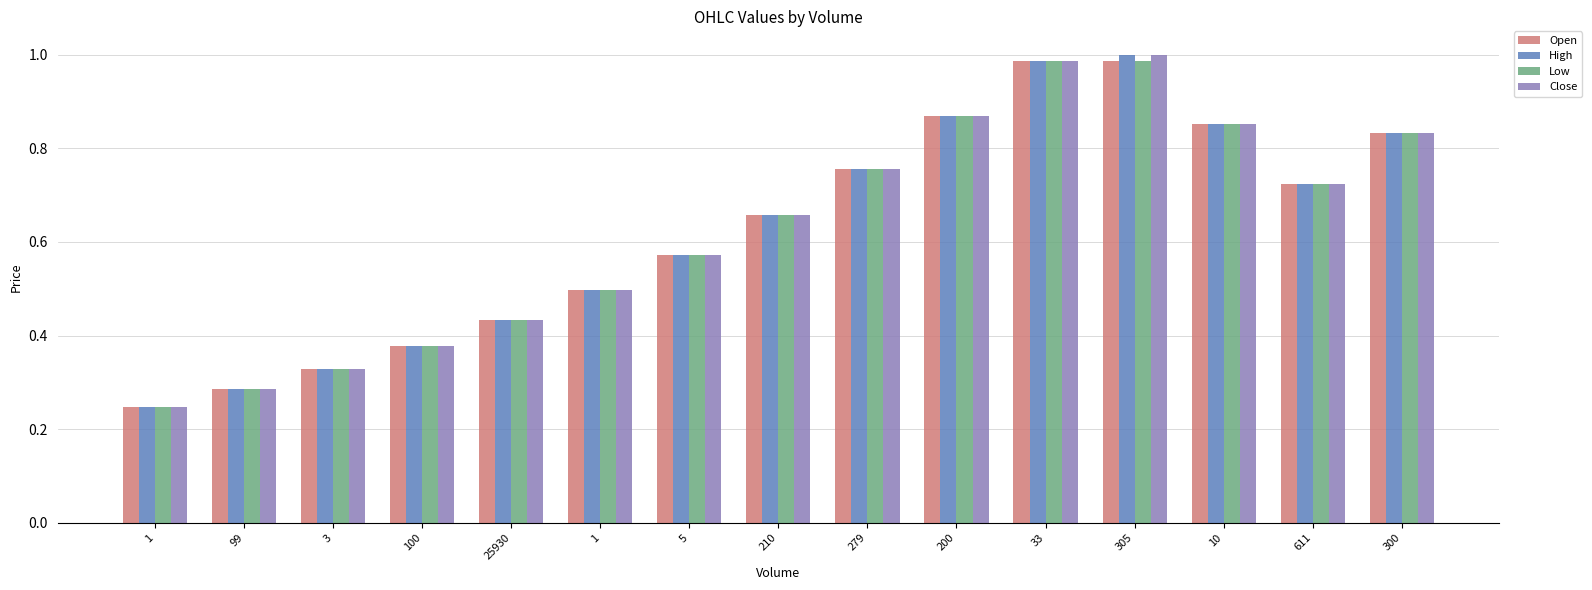

Does the chart contain stacked bars?

No